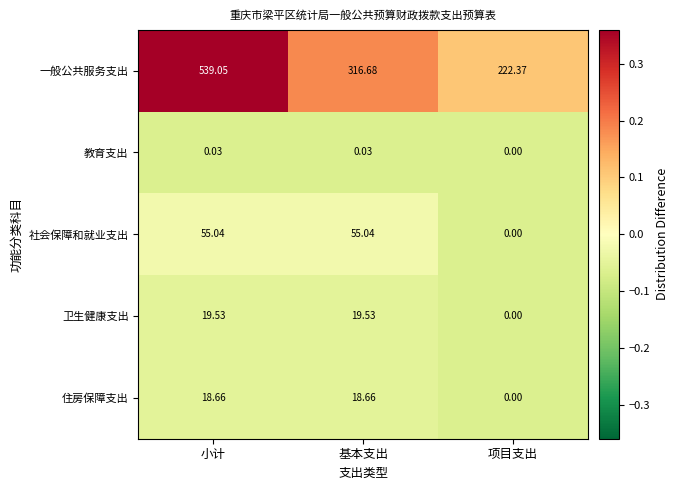

What is the difference between the highest and lowest values at 小计?

539.0